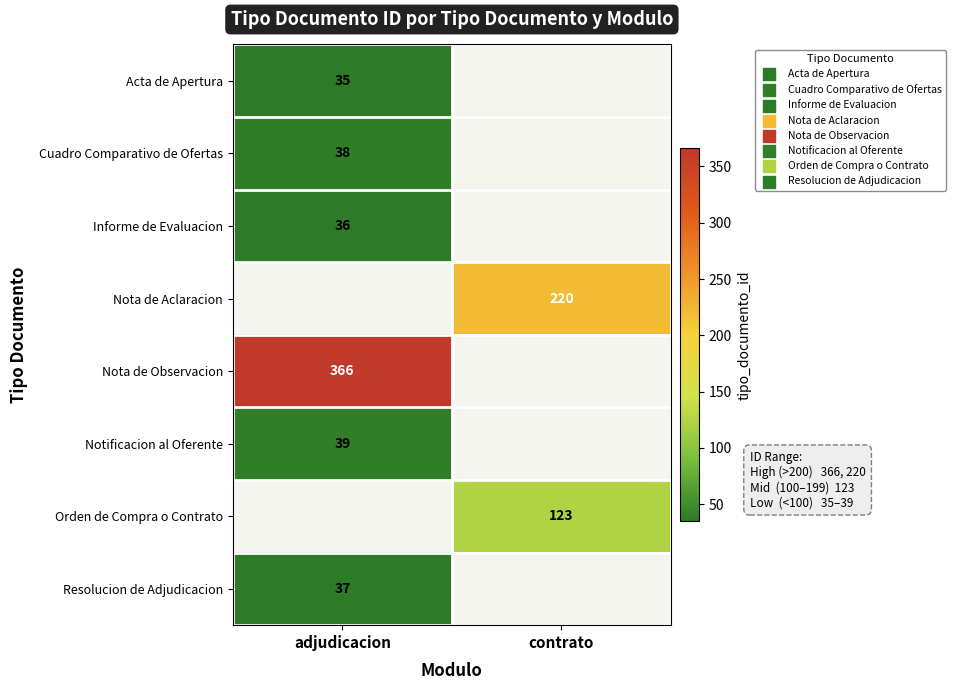

Is it true that Nota de Observacion equals 640 at adjudicacion?

False